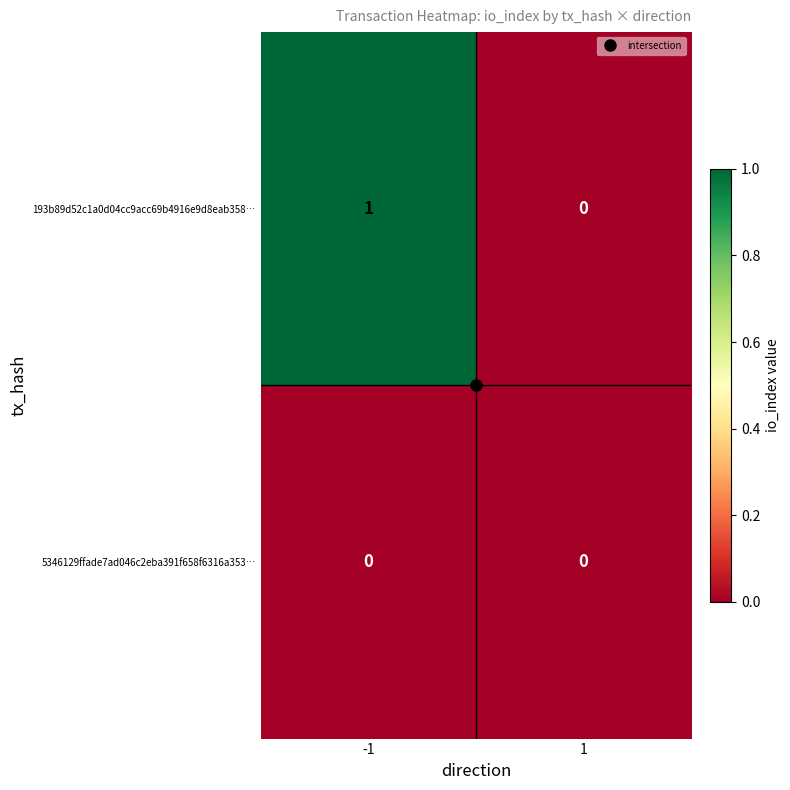

Which series has the largest range (max minus min)?

193b89d52c1a0d04cc9acc69b4916e9d8eab358…